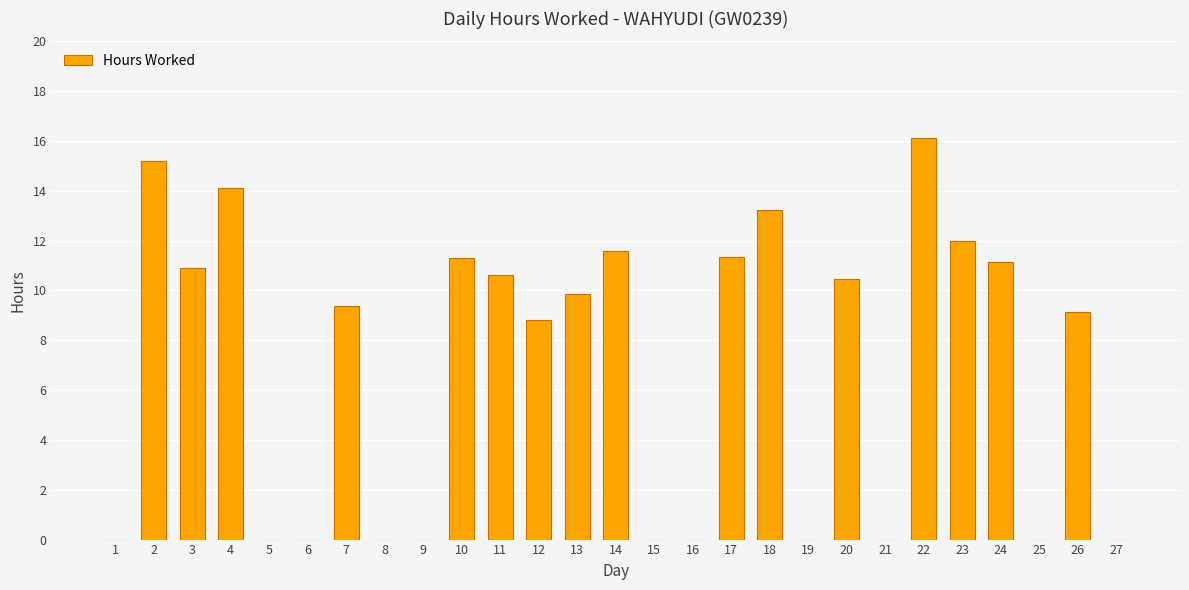

Where is the data nearest to the value 8?

12